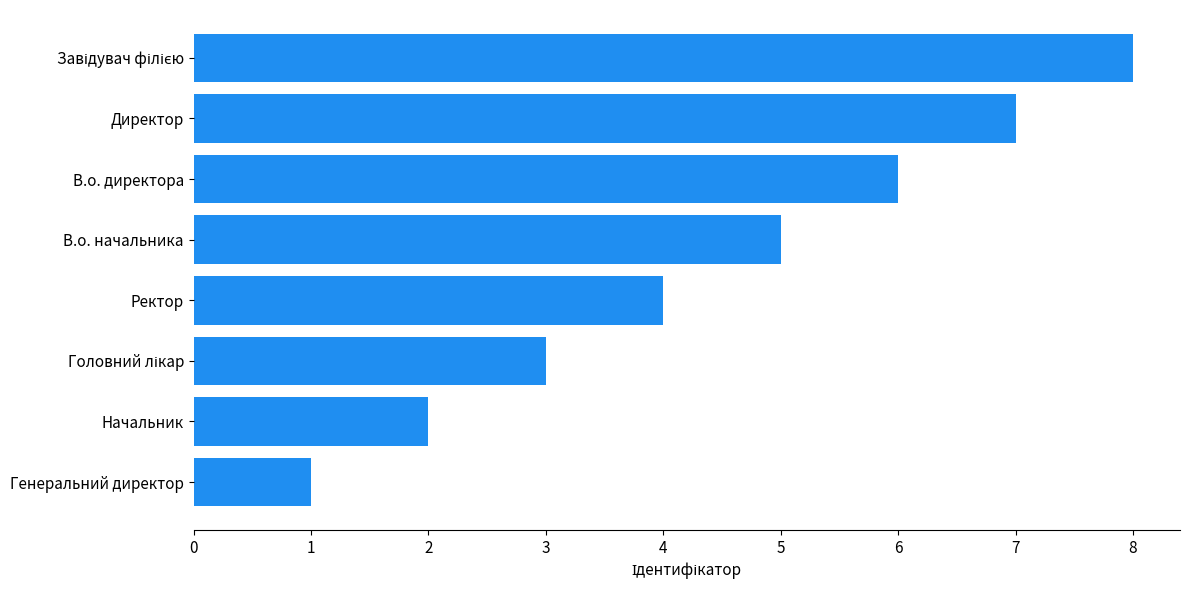

What is the difference between the second highest and minimum values?

6